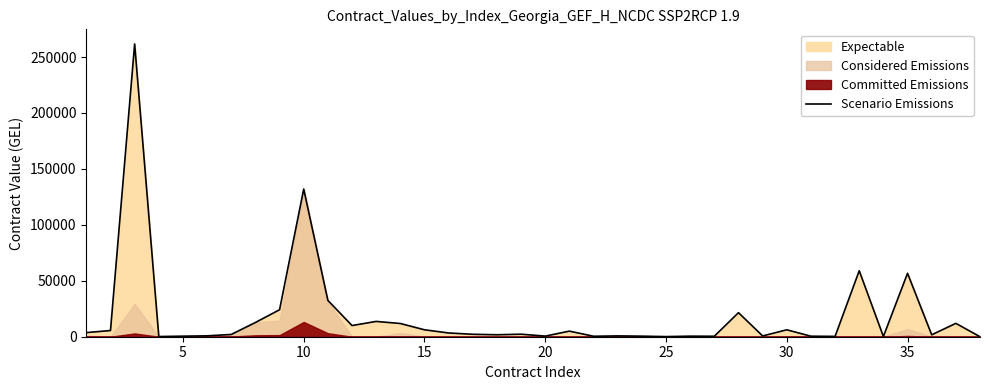

What is the maximum value shown in the chart?

261687.6